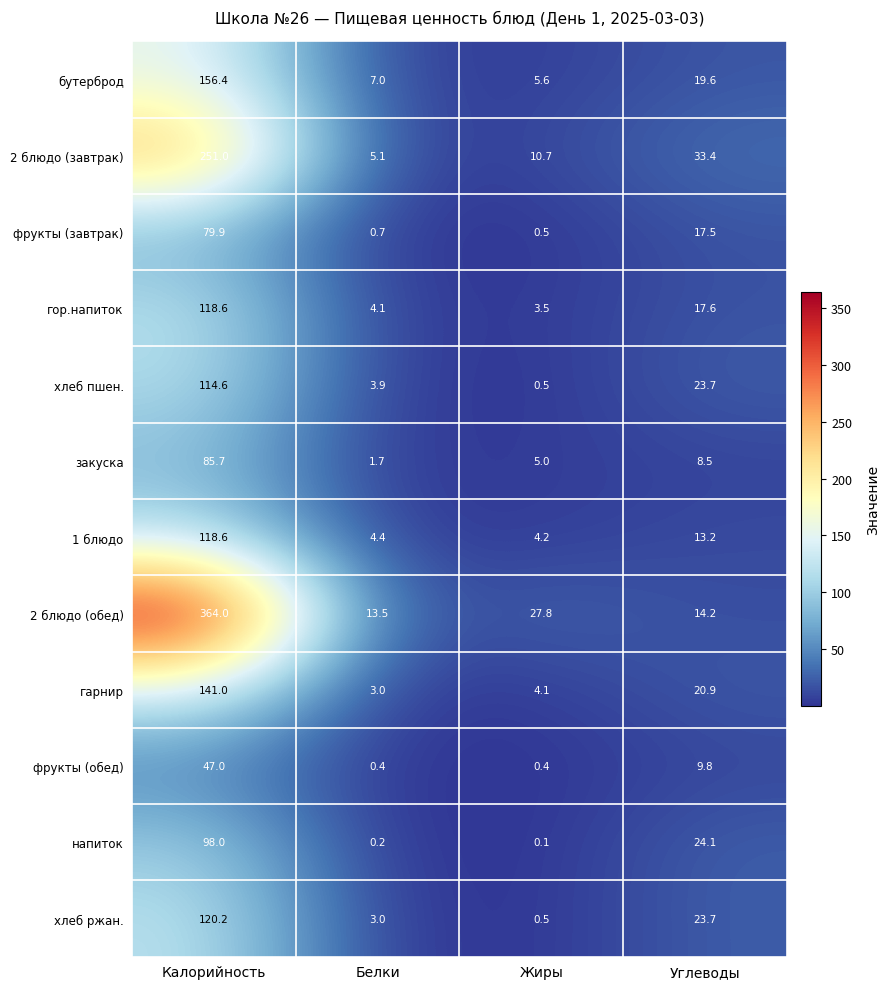

At which label does 2 блюдо (обед) first exceed 27?

Калорийность